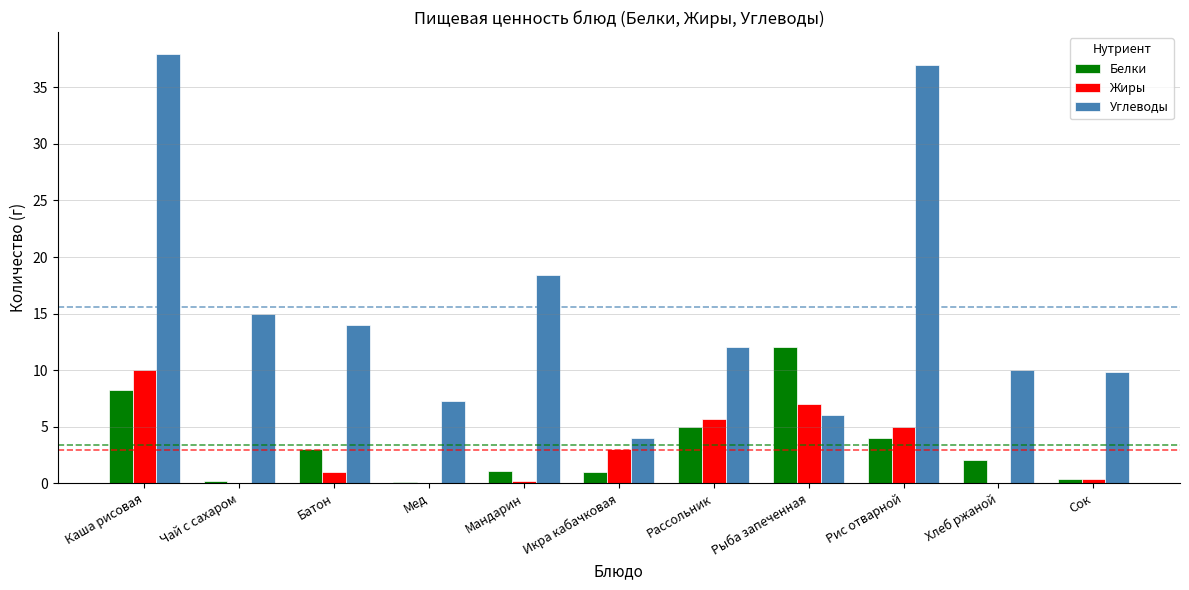

What is the total value across all series at Сок?

10.6